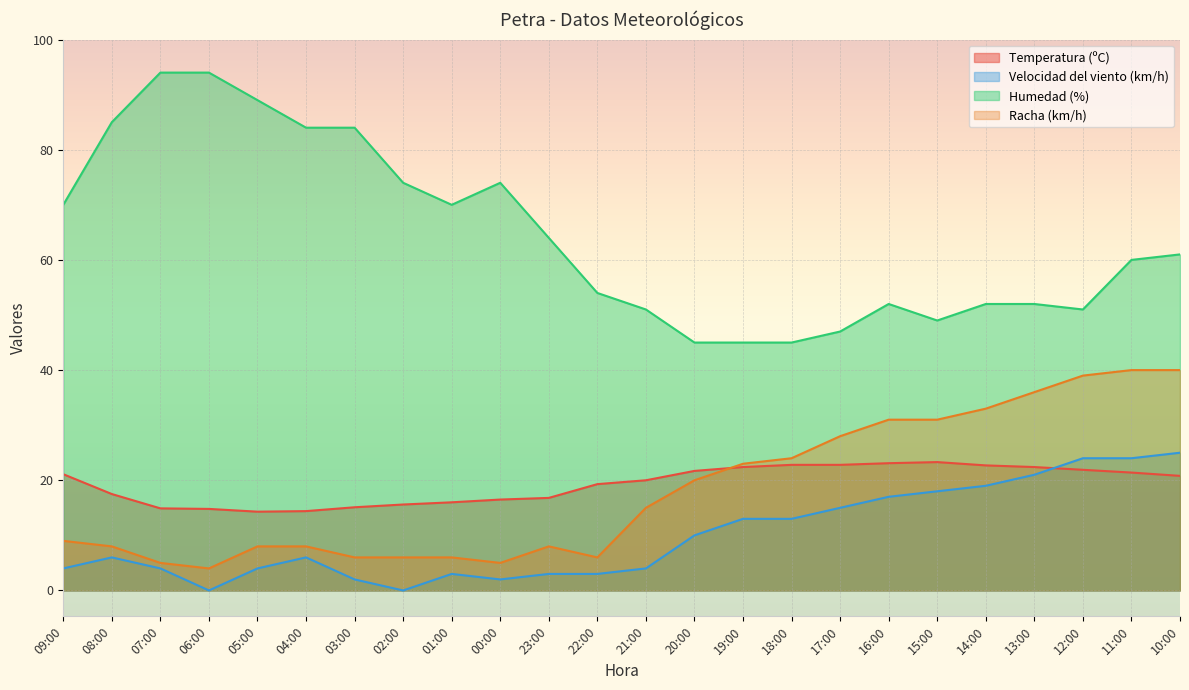

True or false: Velocidad del viento (km/h) and Temperatura (ºC) intersect in this chart.

True